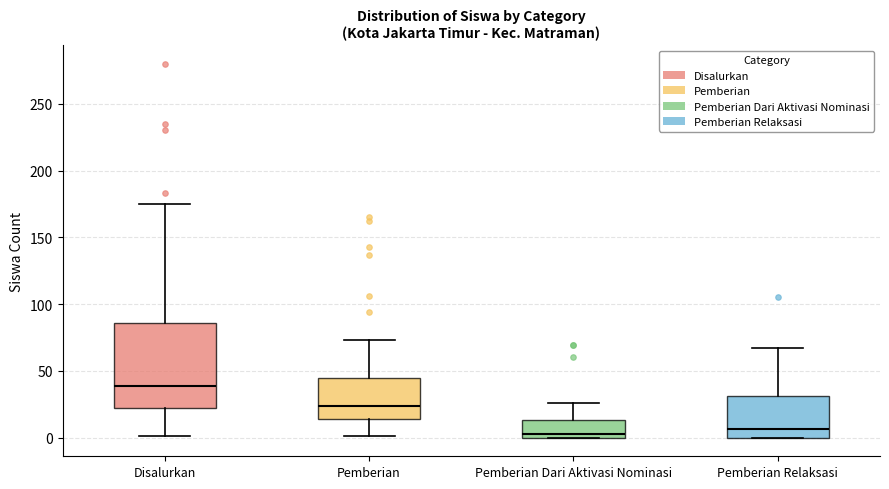

Which box's median line is the highest?

Disalurkan